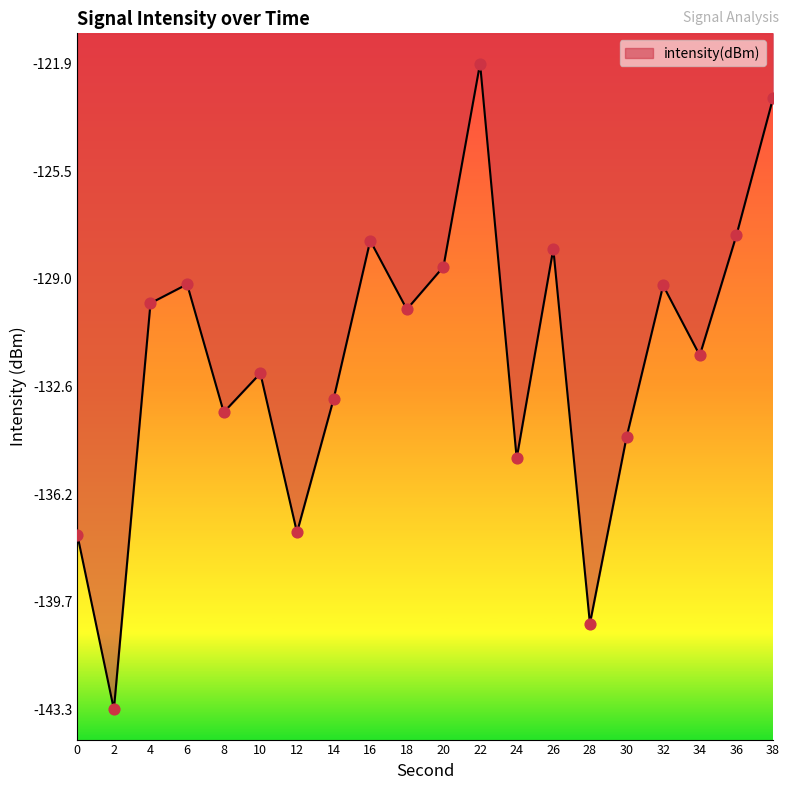

What is the change in value from 24 to 36?

+7.4